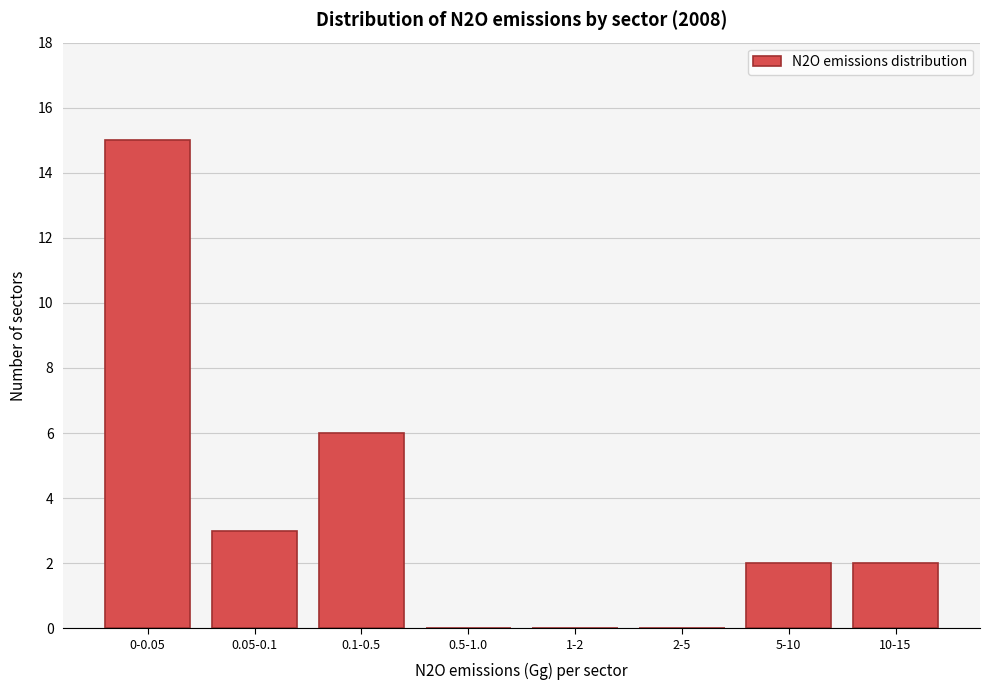

Reading left to right, what are all the values shown in this chart?

0-0.05=15	0.05-0.1=3	0.1-0.5=6	0.5-1.0=0	1-2=0	2-5=0	5-10=2	10-15=2